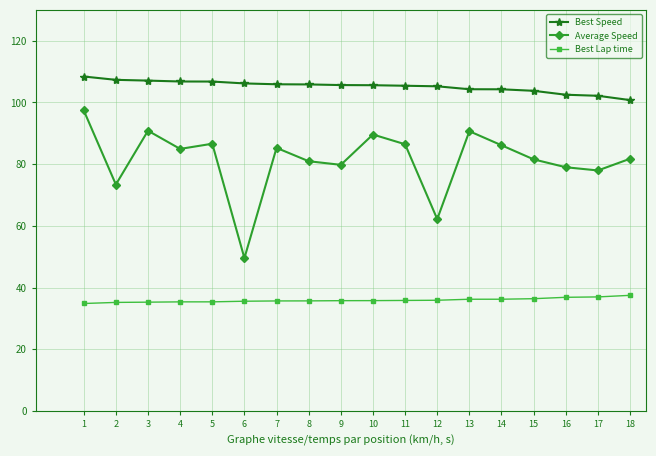

What is the lowest value of the Best Speed series?

100.8